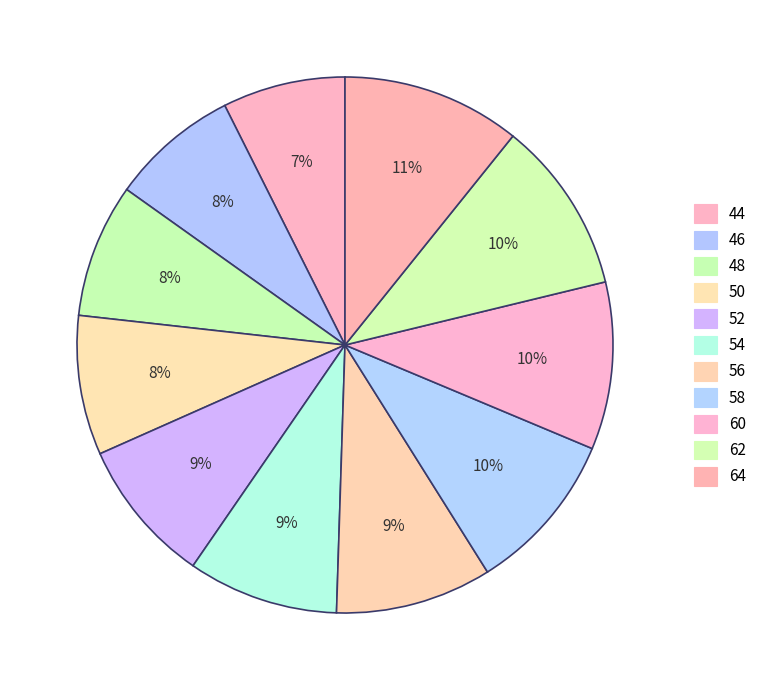

How many segments does this pie chart have?

11